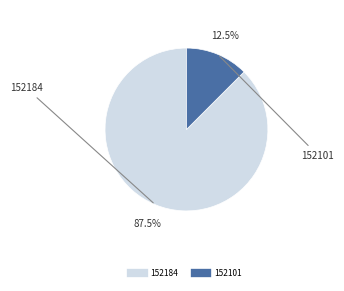

What is the total percentage of 152184 and 152101?

100.0%